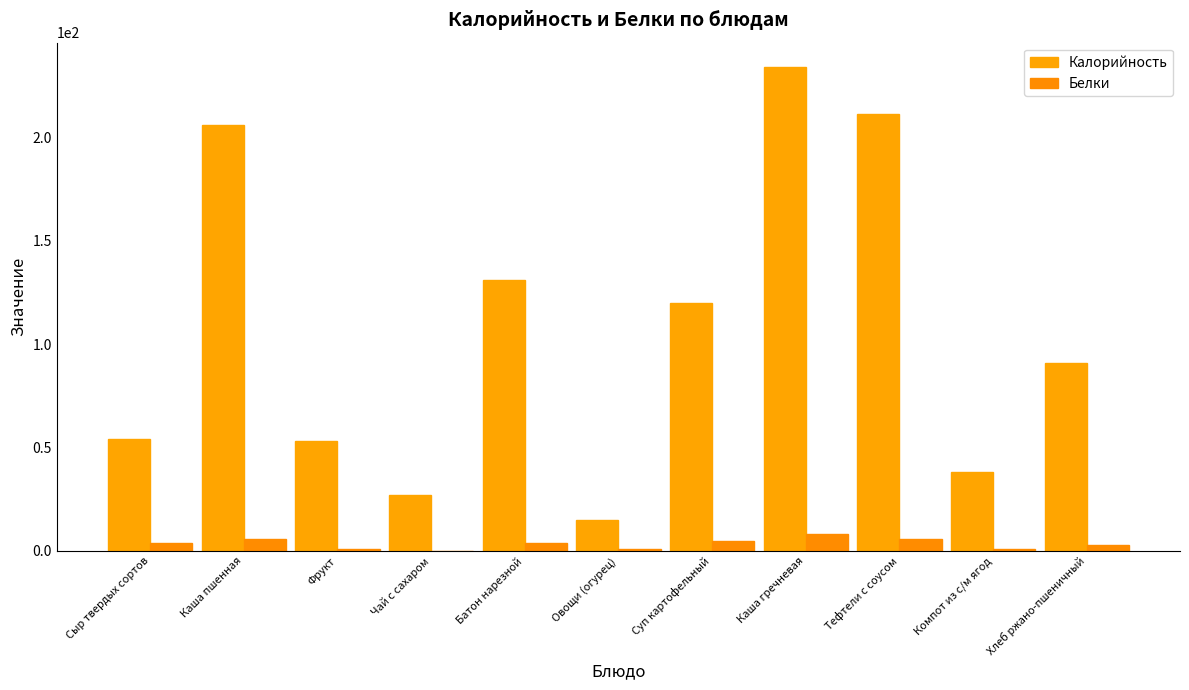

Reading left to right, extract all data points from this chart.

Калорийность: 54	206	53	27	131	15	120	234	211	38	91
Белки: 4	6	1	0	4	1	5	8	6	1	3